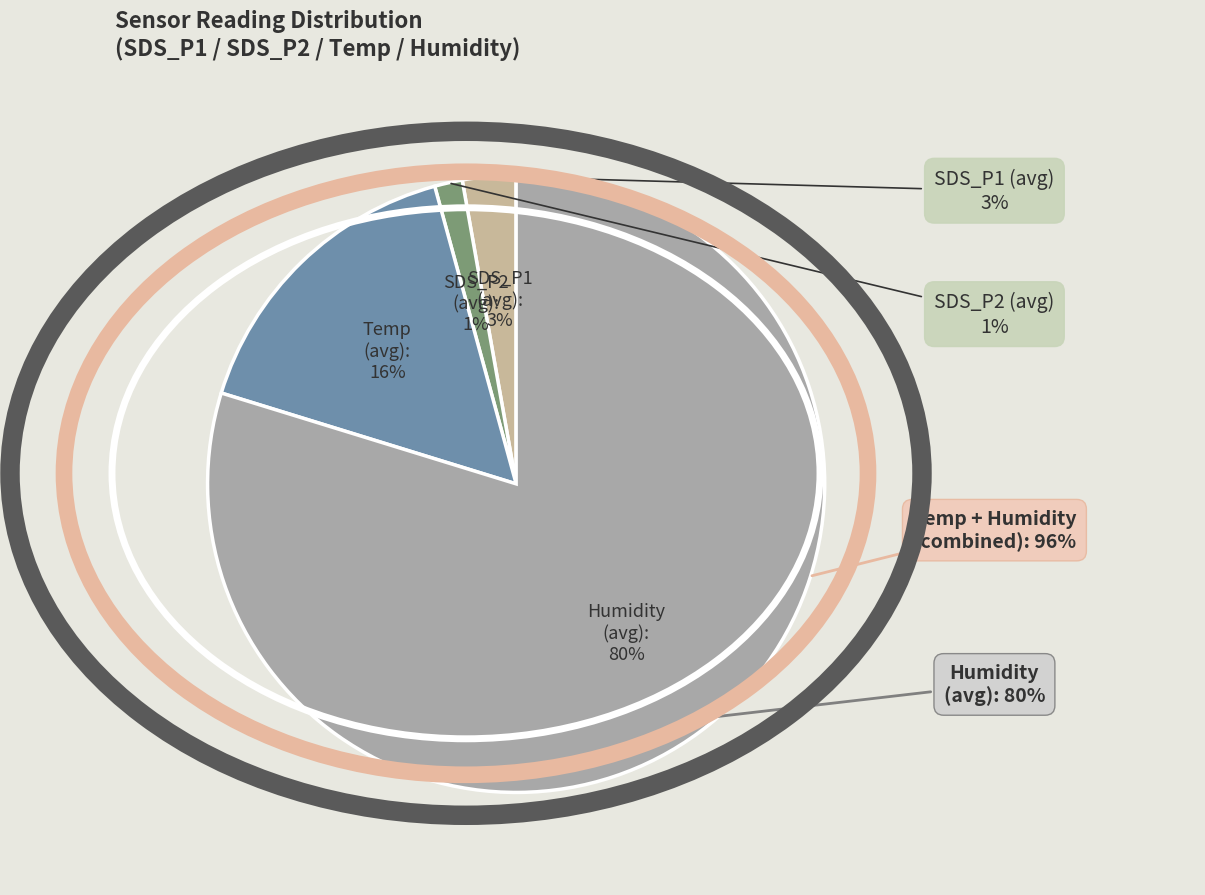

What is the smallest slice in the pie chart?

SDS_P2